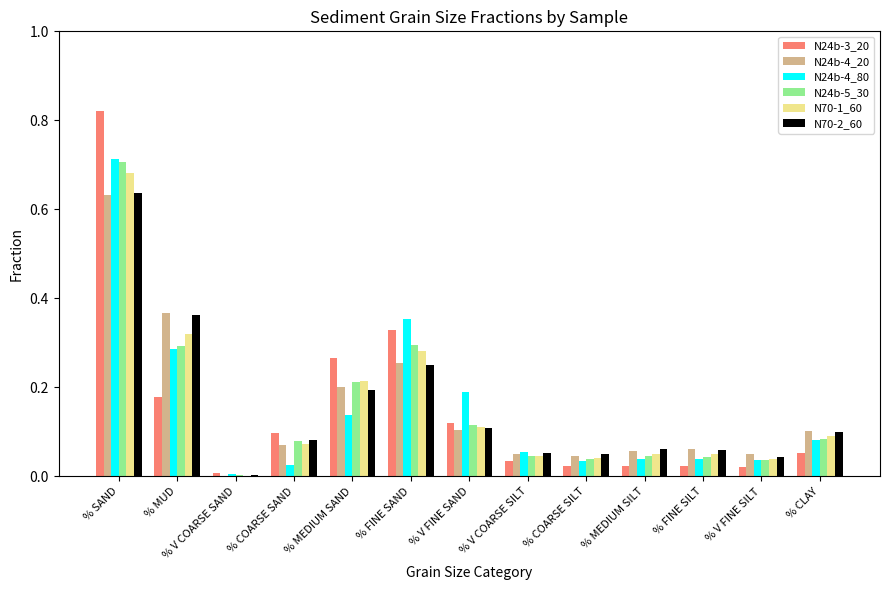

Which label corresponds to the largest value in the chart?

% SAND